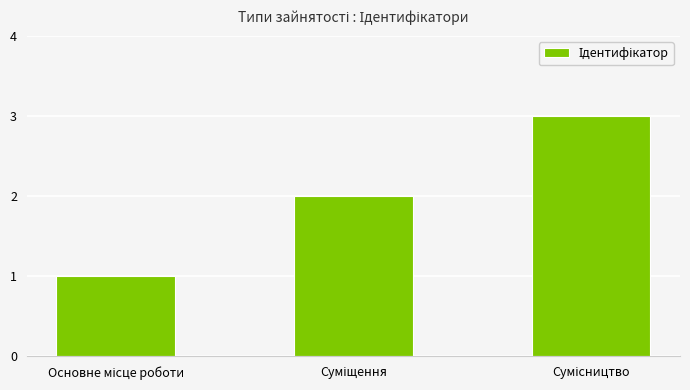

What is the greatest value displayed?

3